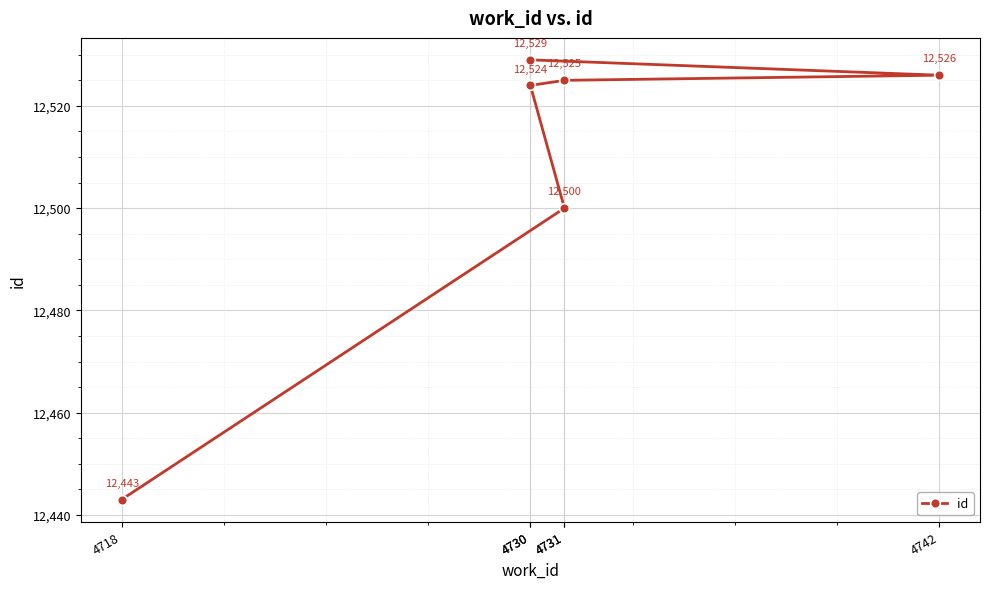

Reading left to right, extract all data points from this chart.

4718=12443	4731=12500	4730=12524	4731=12525	4742=12526	4730=12529